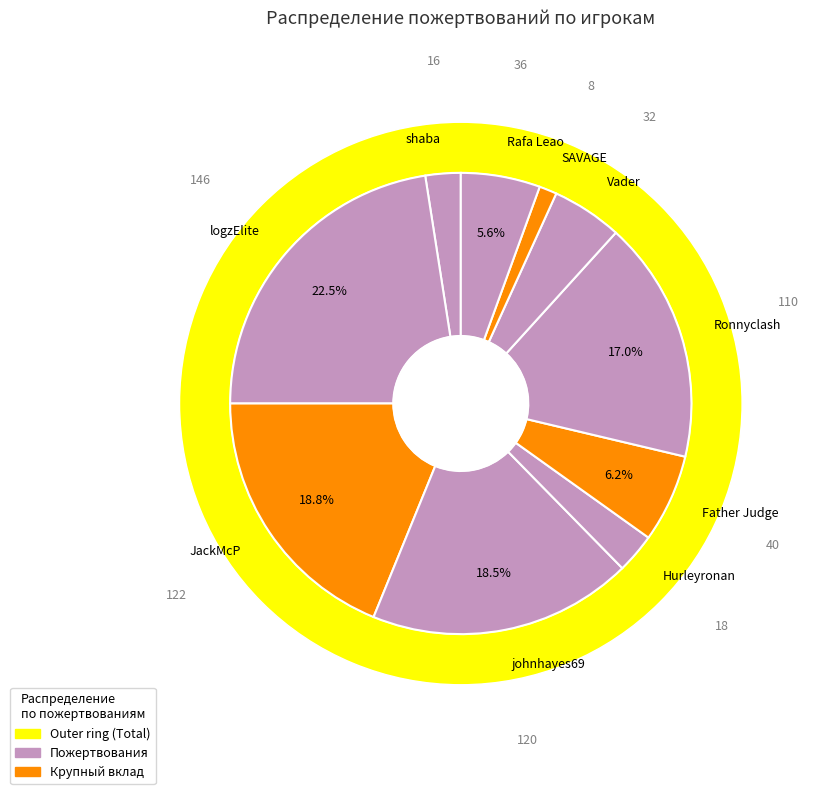

What percentage is the Father Judge slice, to the nearest percent?

6%